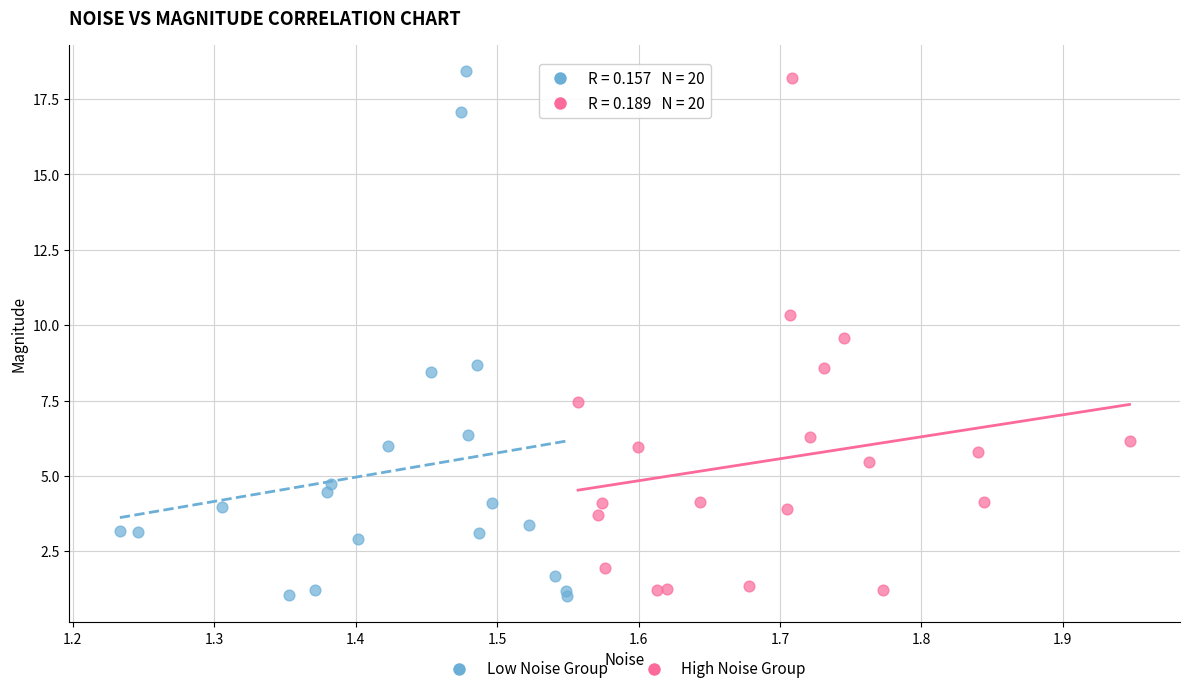

Which series has the largest Y range (max minus min)?

Low Noise Group